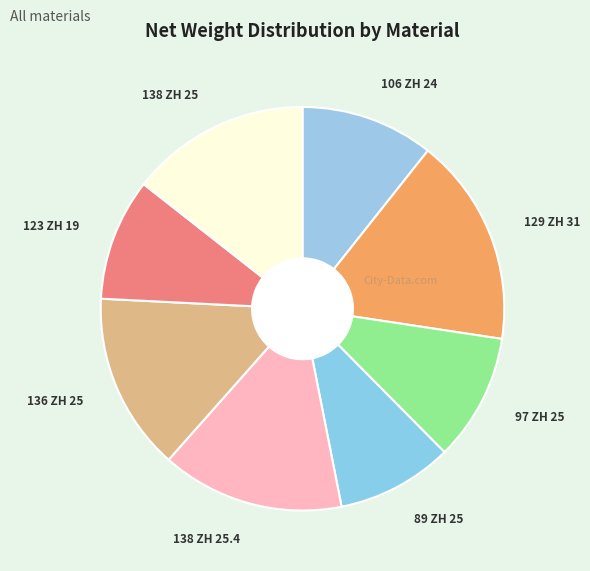

What is the largest slice in the pie chart?

129 ZH 31